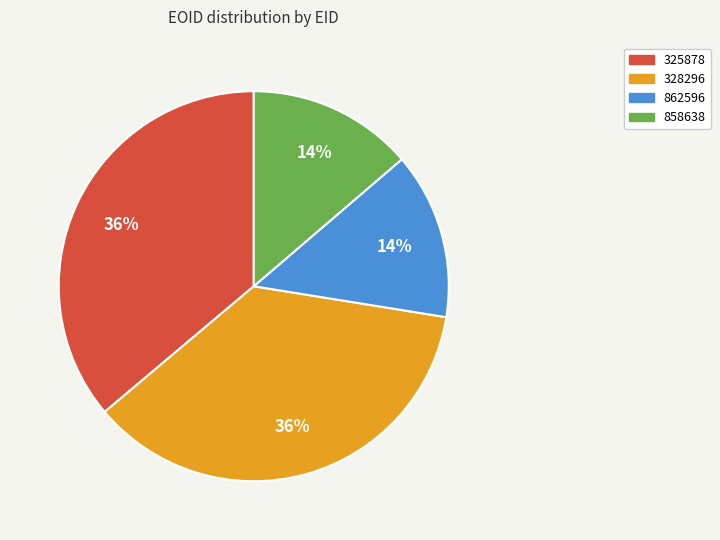

Approximately how many times larger is the value at 858638 compared to 328296?

0.4